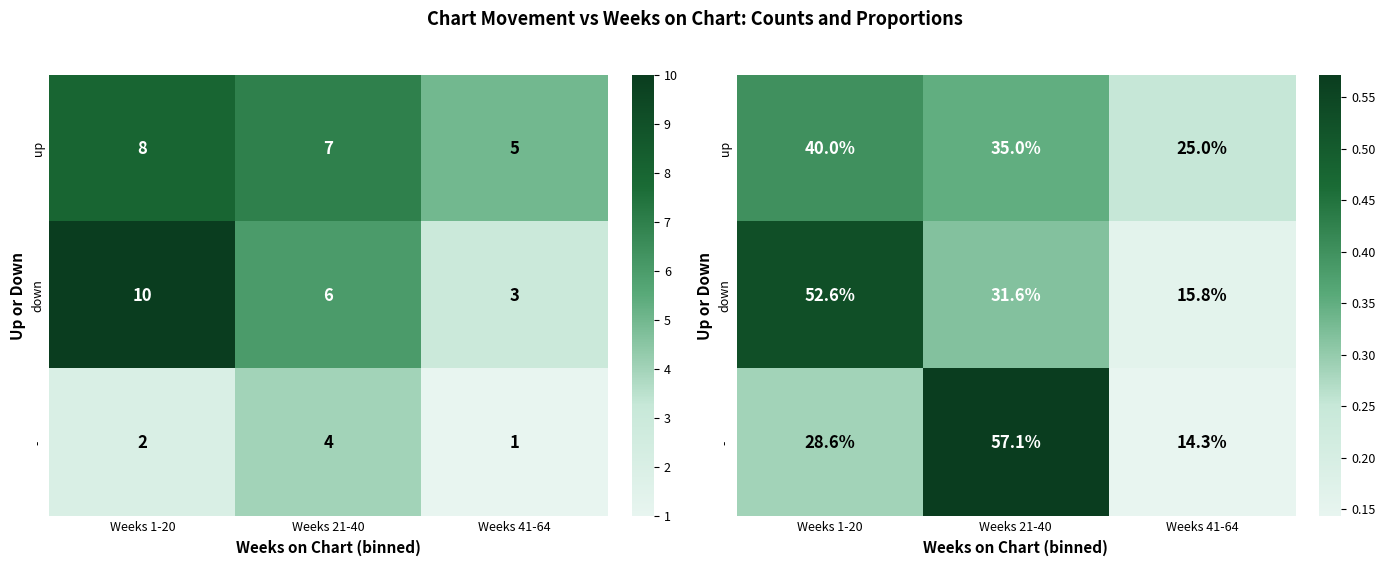

Rank the series at Weeks 21-40 from highest to lowest value.

-, up, down